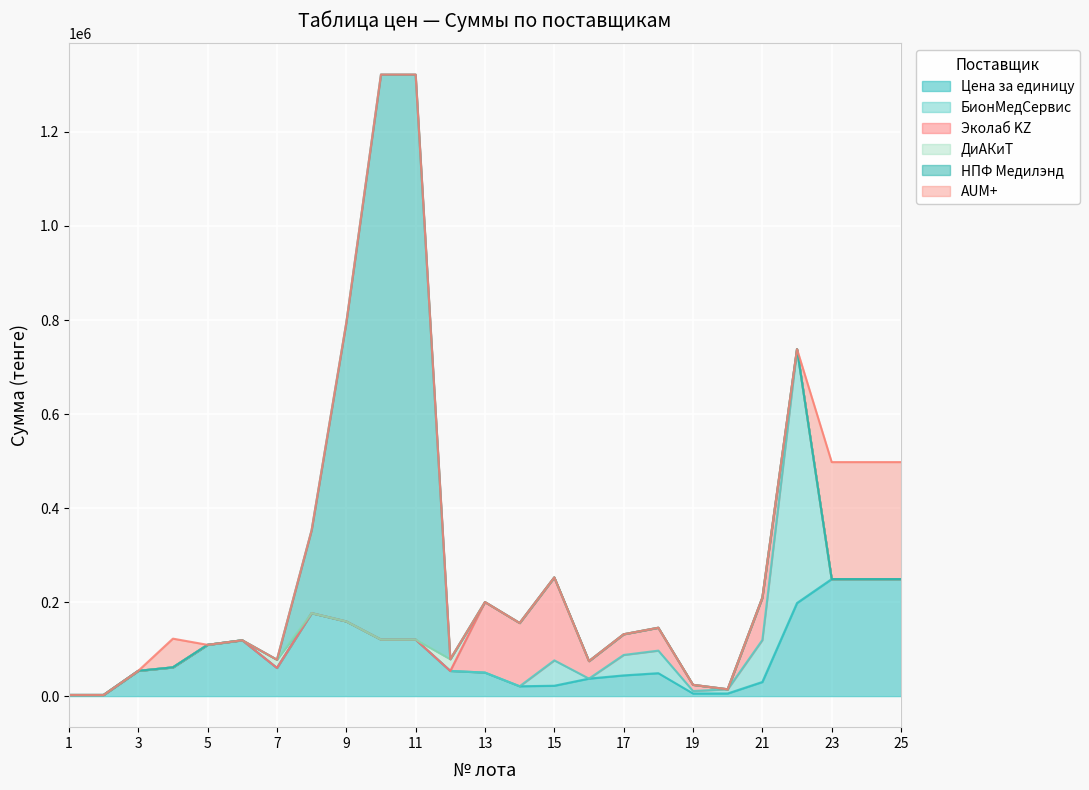

How many categories are shown in the chart?

25